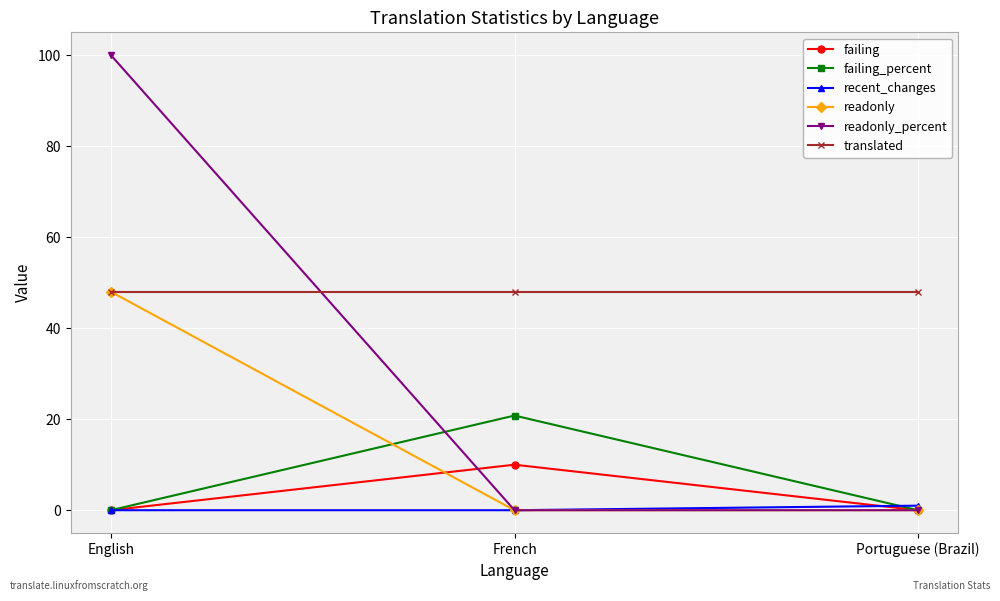

Which category has the highest value across all series?

English